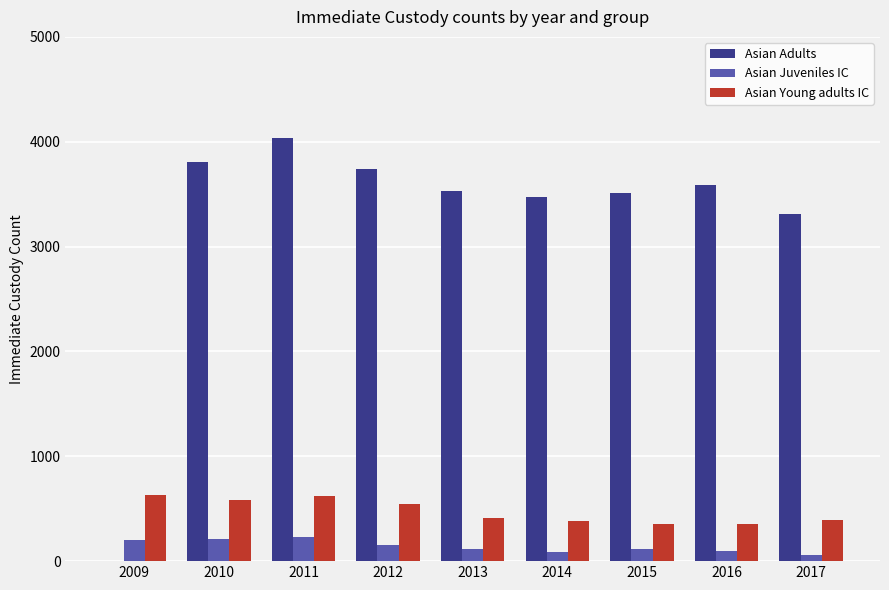

What is the maximum value for Asian Juveniles IC?

230